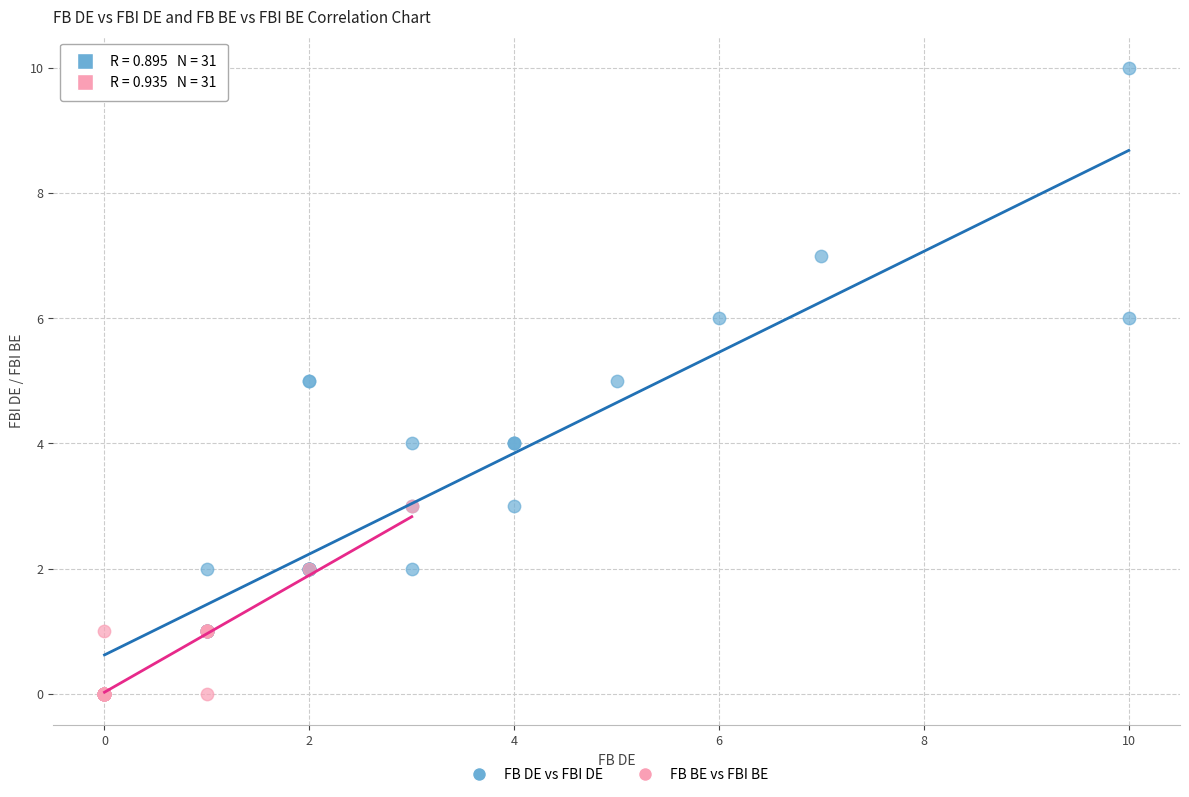

What are all the series names shown in the legend?

FB DE vs FBI DE, FB BE vs FBI BE